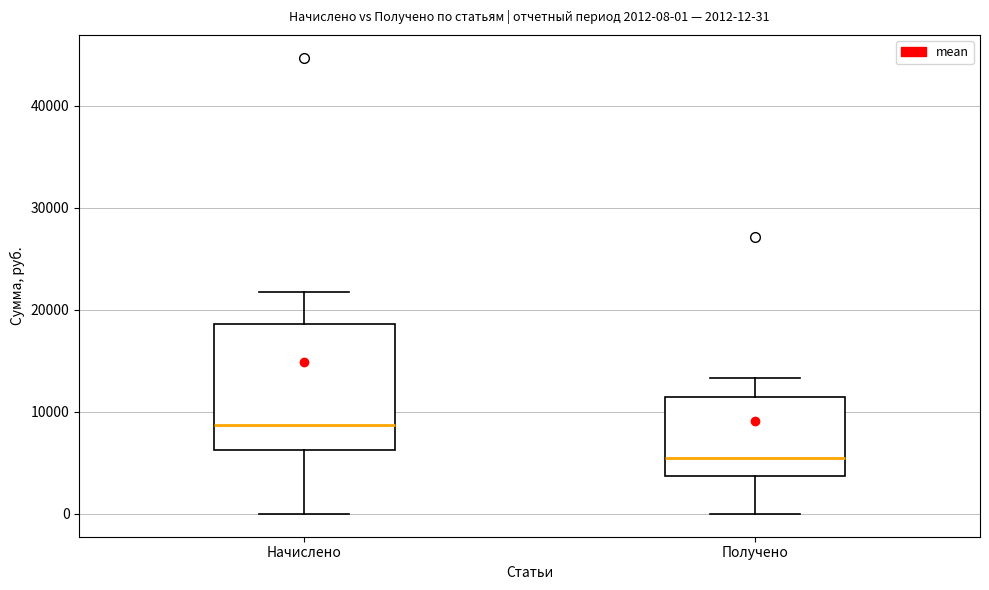

Which box's median line is the highest?

Начислено